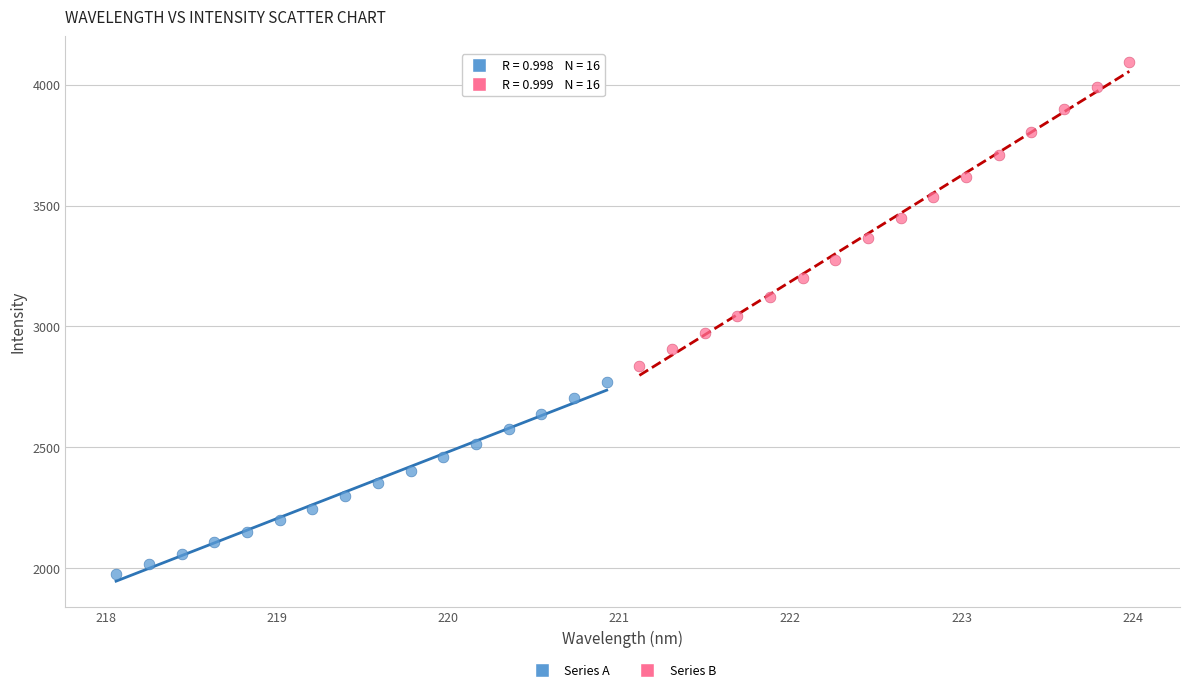

Which series has the widest spread of Y values?

Series B